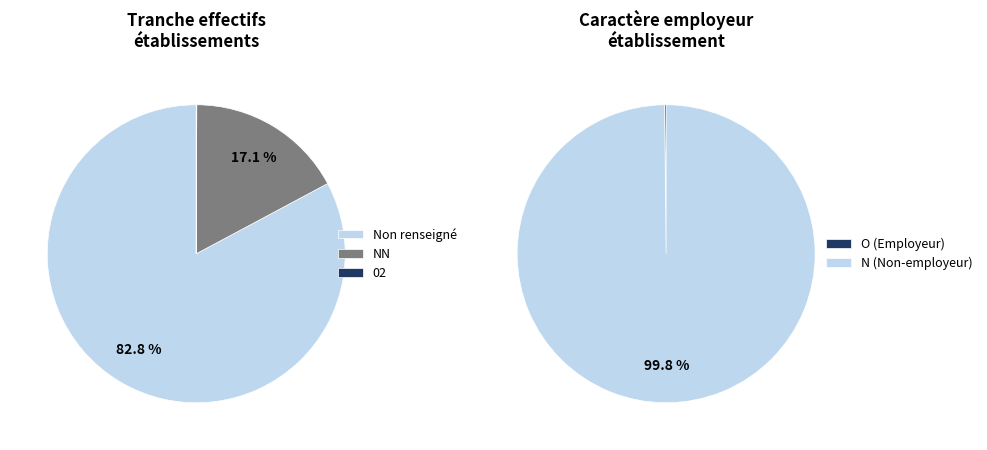

The 02 slice represents 0% of the pie. True or false?

True